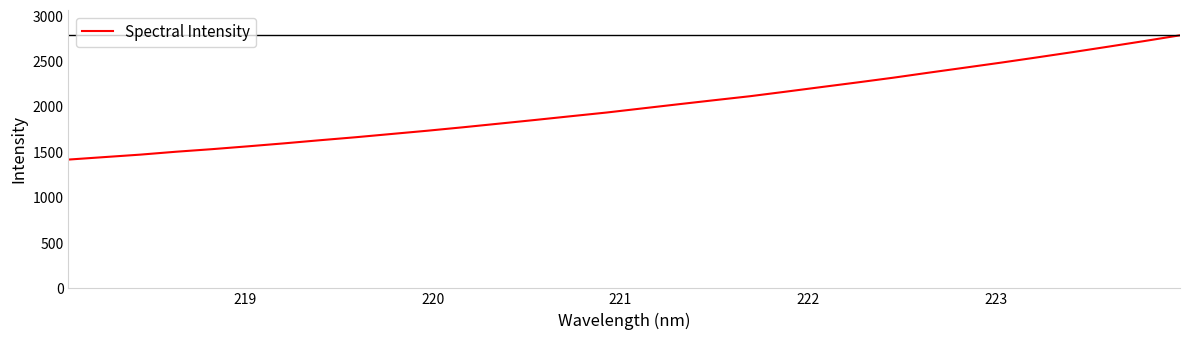

What is the maximum value shown in the chart?

2790.1